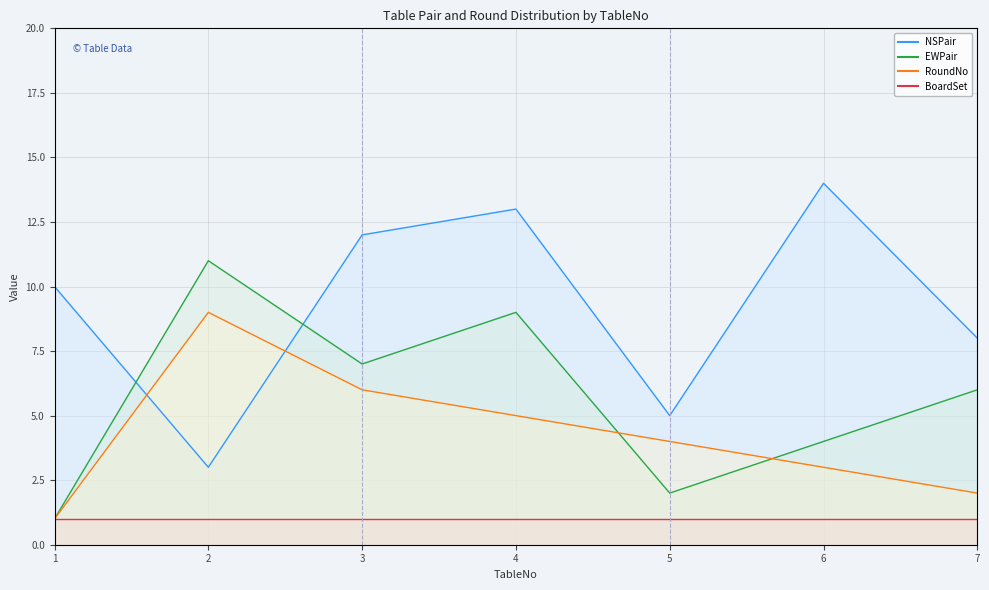

What is the smallest value displayed?

1